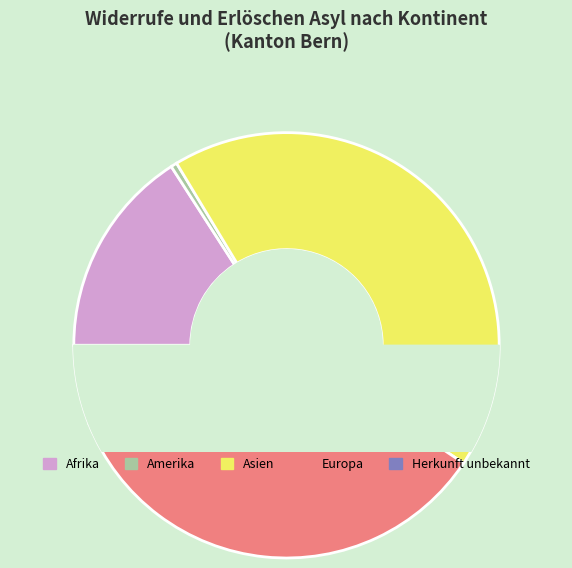

How many segments does this pie chart have?

5